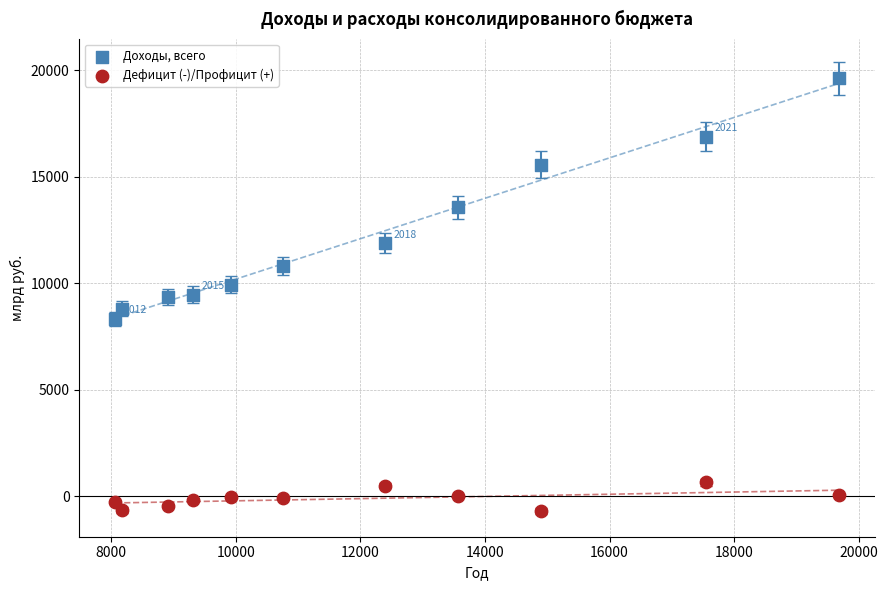

Which series contains the highest Y value?

Доходы, всего